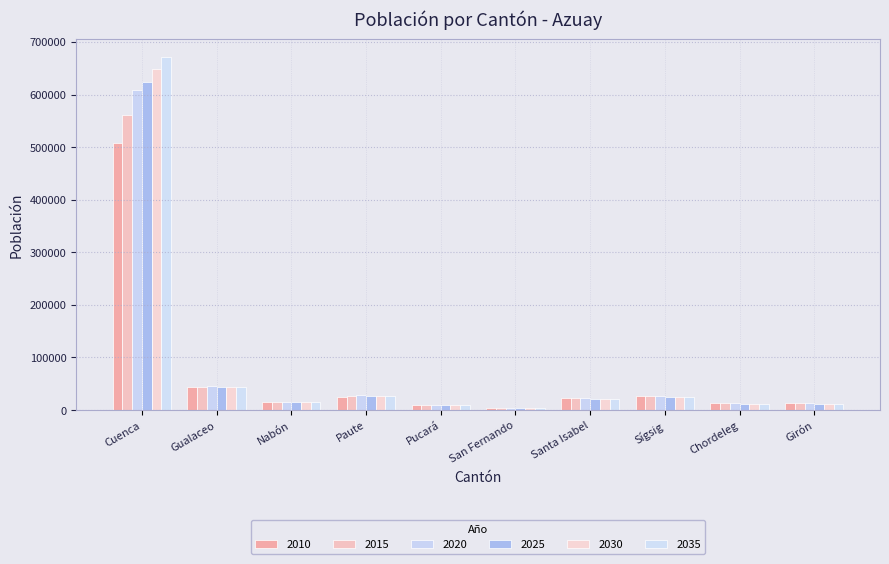

What is the approximate value of 2020 at Sígsig?

27030